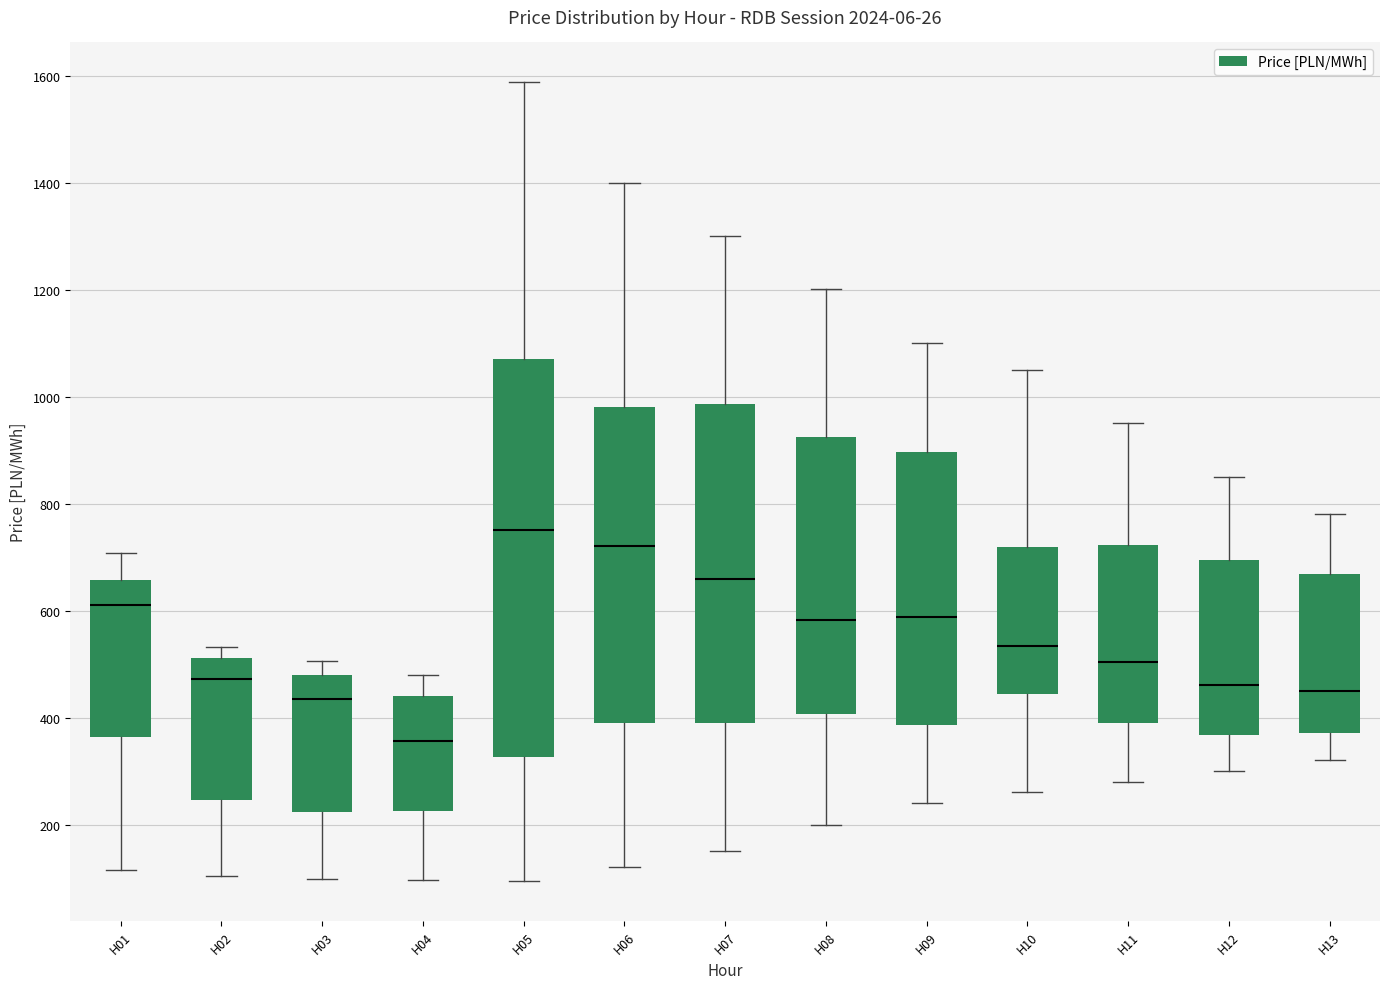

Comparing the boxes themselves (not the whiskers), which one is the tallest?

H05